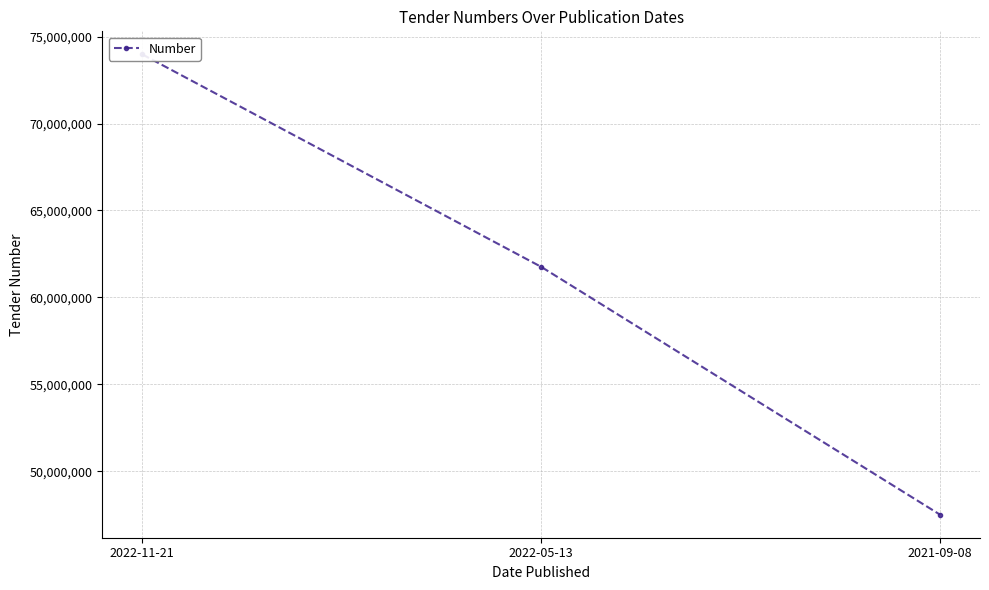

What is the value of the 3rd point from the left?

47499075